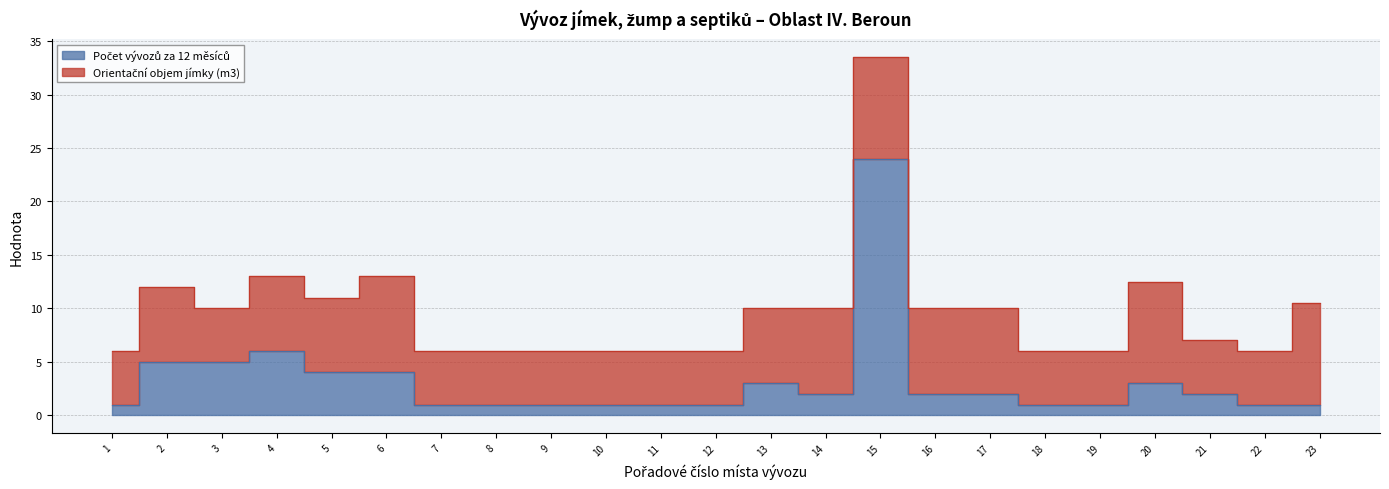

Reading left to right, extract all data points from this chart.

1	5	5	6	4	4	1	1	1	1	1	1	3	2	24	2	2	1	1	3	2	1	1